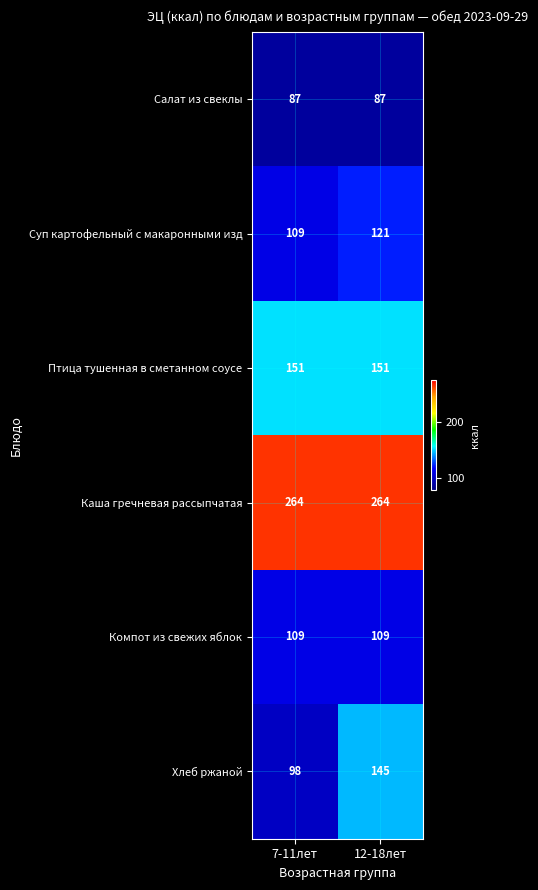

What is the sum of the Каша гречневая рассыпчатая values at 7-11лет and 12-18лет?

528